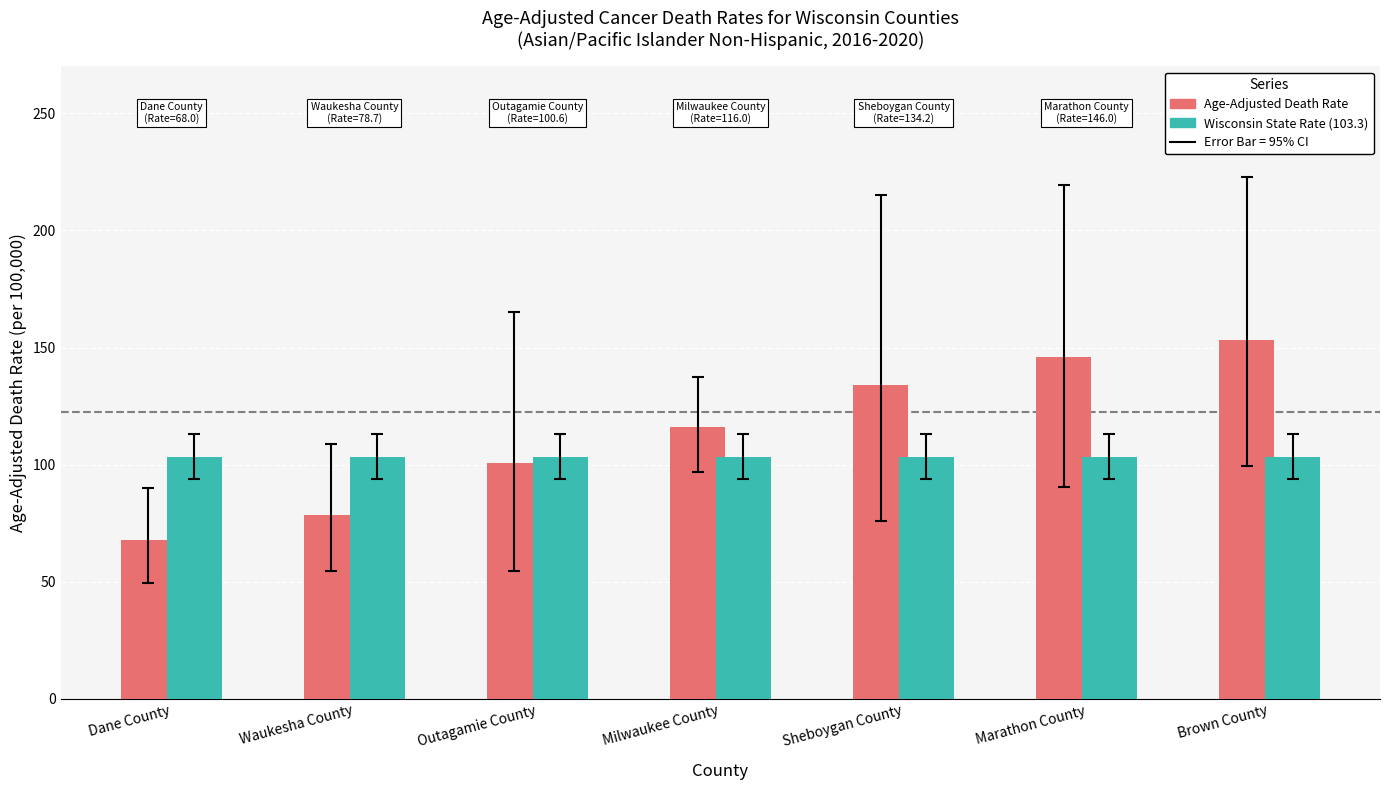

Which category has the highest value in the Age-Adjusted Death Rate series?

Brown County